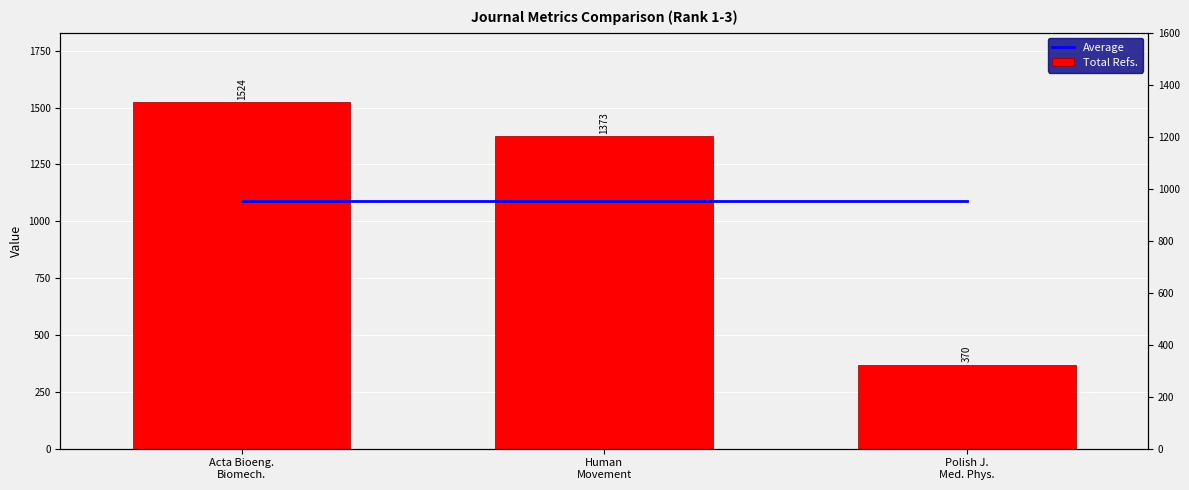

What position from the left is Polish J.
Med. Phys.?

3